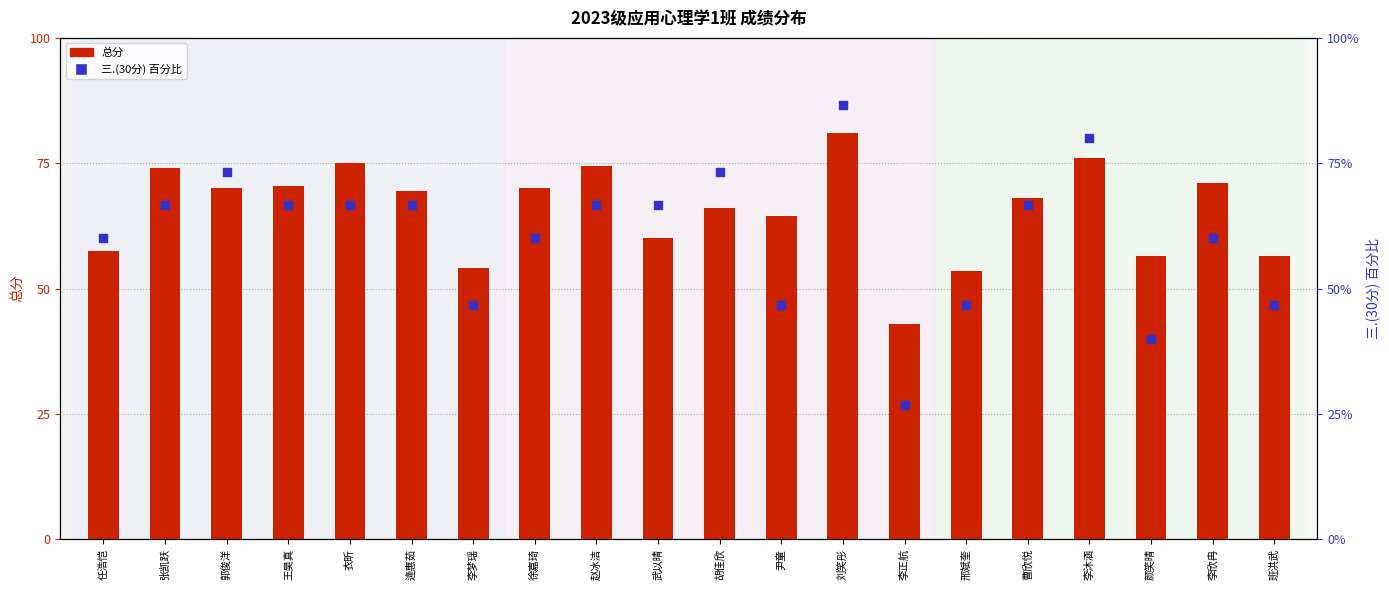

Which series contains the lowest Y value?

三.(30分) 百分比